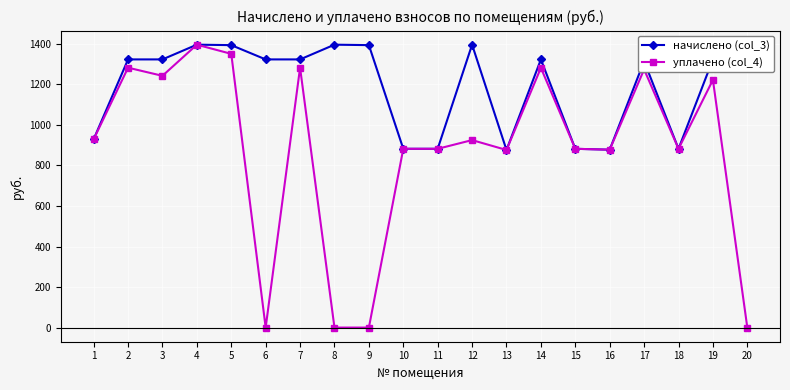

How many series are shown in this chart?

2